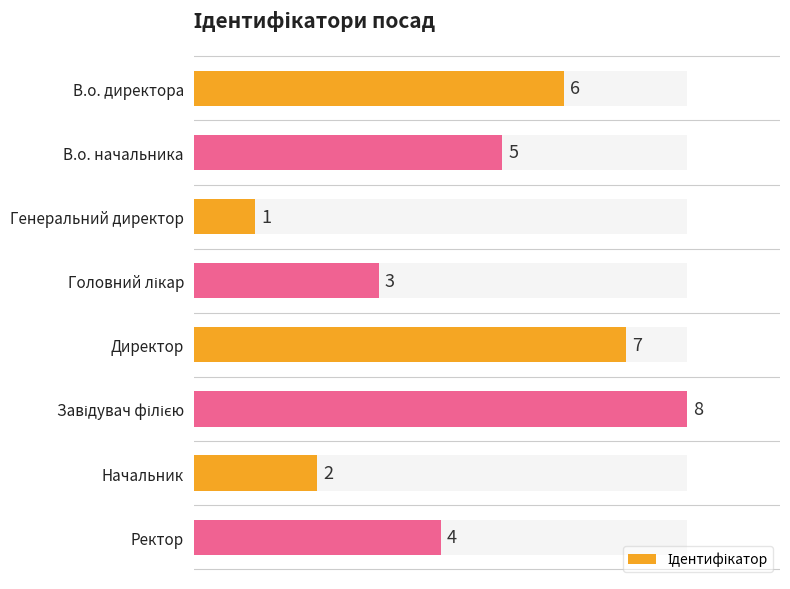

What is the ratio of the value at Завідувач філією to the value at Ректор?

2.0